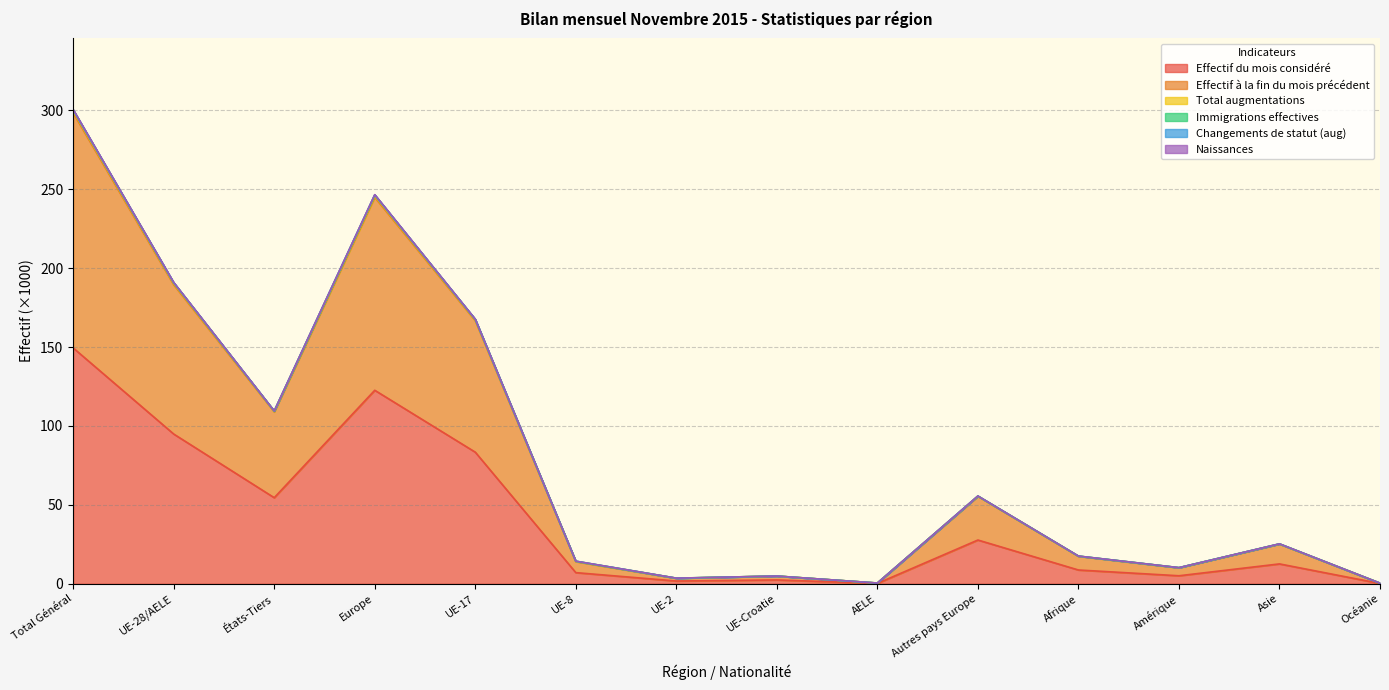

In Effectif à la fin du mois précédent, how many points are lower than both neighbors (excluding endpoints)?

4